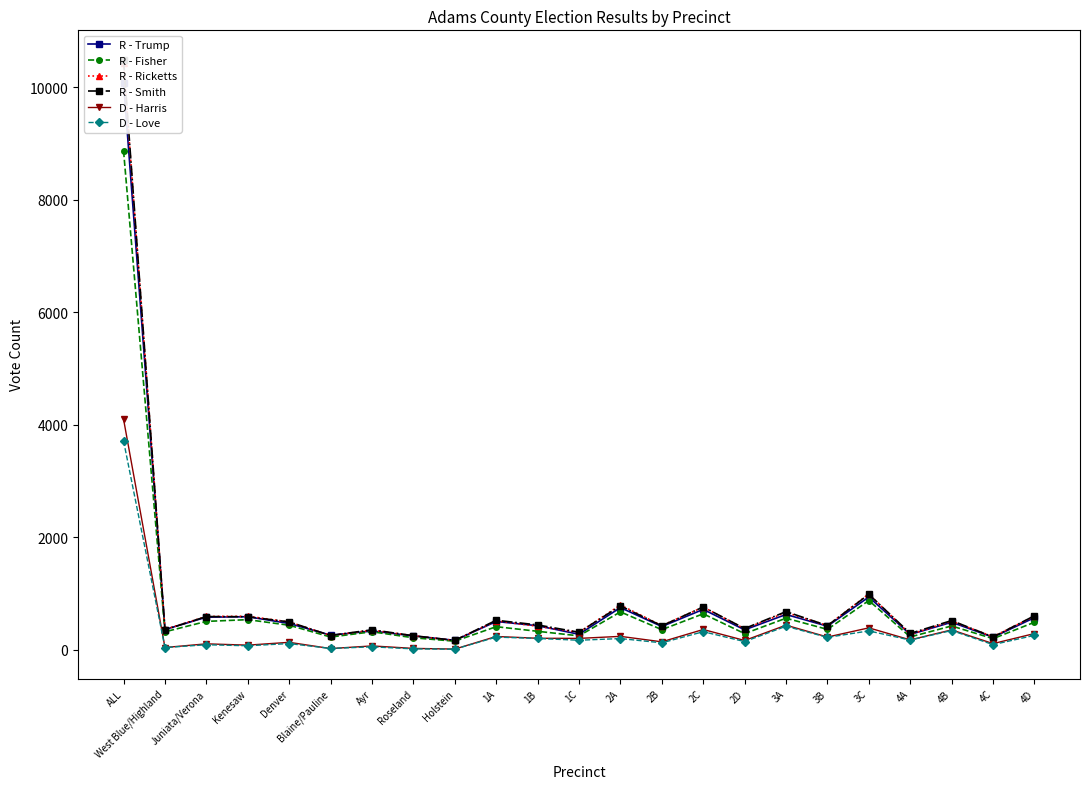

Reading right to left, what are all the values shown in this chart?

R - Trump: 575	226	493	276	941	423	631	358	721	417	753	279	431	506	171	250	337	263	471	591	583	363	10077
R - Fisher: 493	201	427	232	879	366	565	291	643	361	677	251	332	414	156	217	324	230	440	539	508	323	8869
R - Ricketts: 601	237	511	277	996	434	667	376	763	433	799	312	421	519	170	253	352	257	498	600	596	366	10438
R - Smith: 608	231	523	294	989	433	682	381	764	430	784	315	445	528	170	253	359	257	499	591	594	360	10490
D - Harris: 292	113	357	179	393	230	441	169	364	145	242	206	208	240	16	28	72	25	136	86	109	44	4100
D - Love: 260	95	346	176	339	224	422	149	325	127	203	173	205	229	14	20	56	27	114	75	93	43	3715